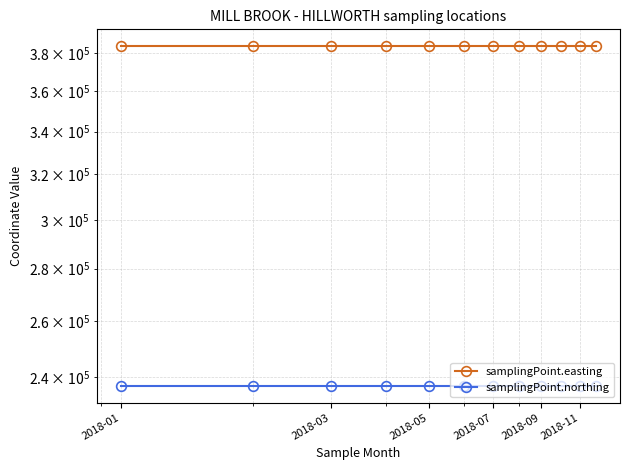

True or false: samplingPoint.easting has a value of 168257 at 9.

False